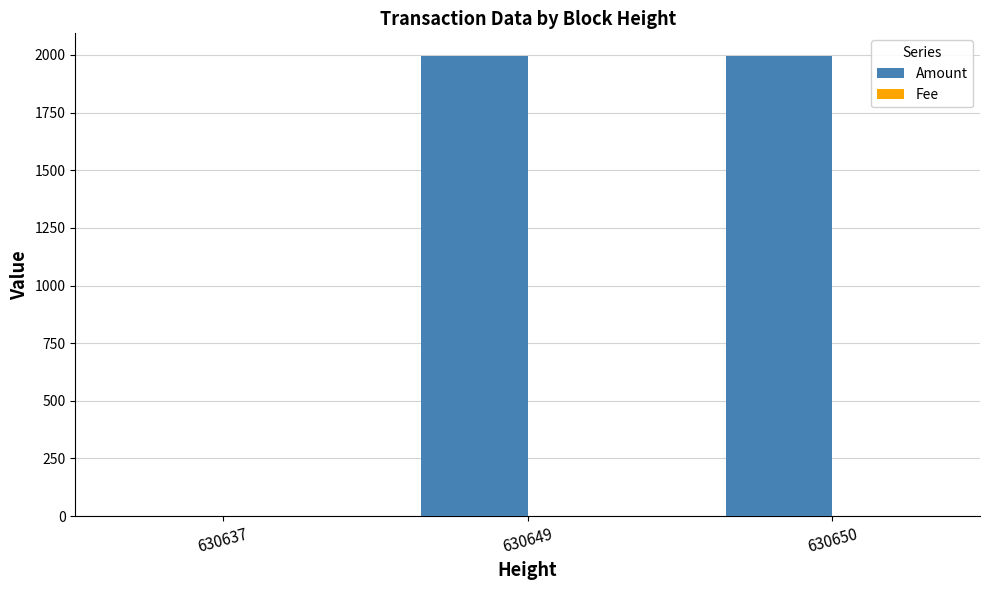

The value of Amount at 630649 is 3541. True or false?

False